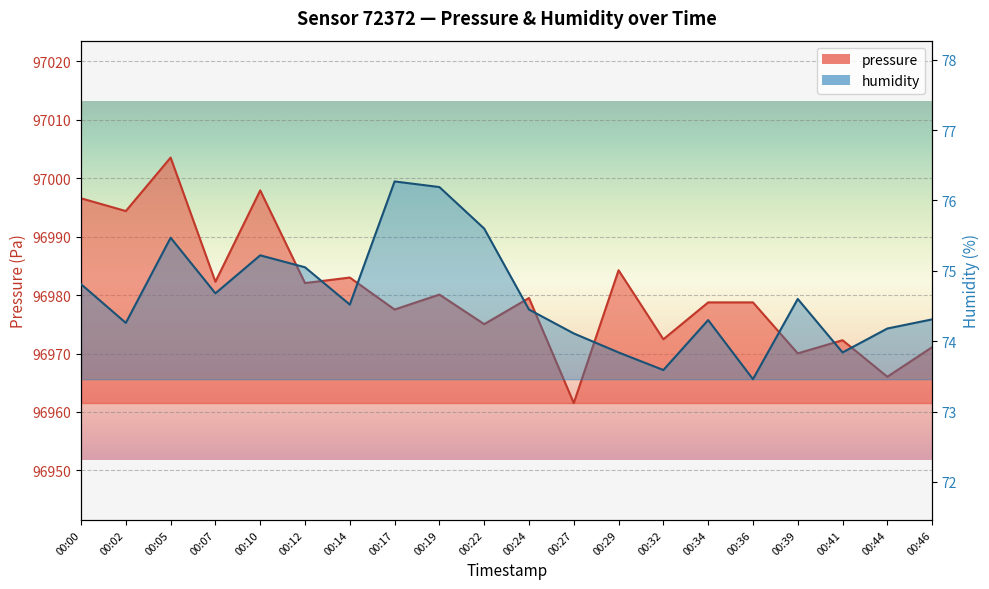

Between 00:39 and 00:29, which is larger?

00:29